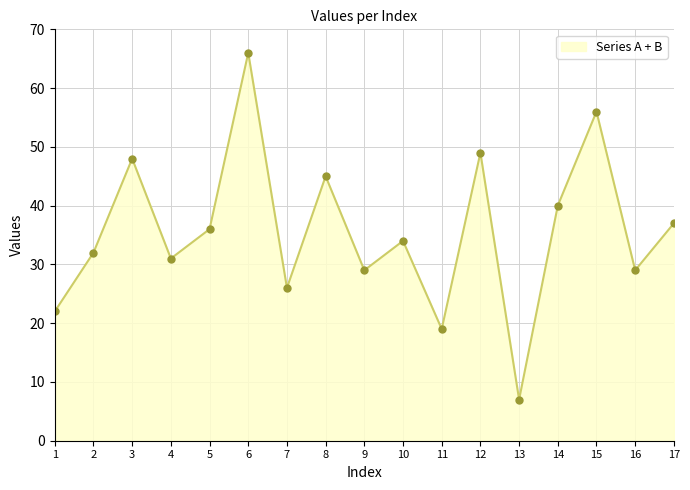

What is the difference between the maximum and minimum values?

59